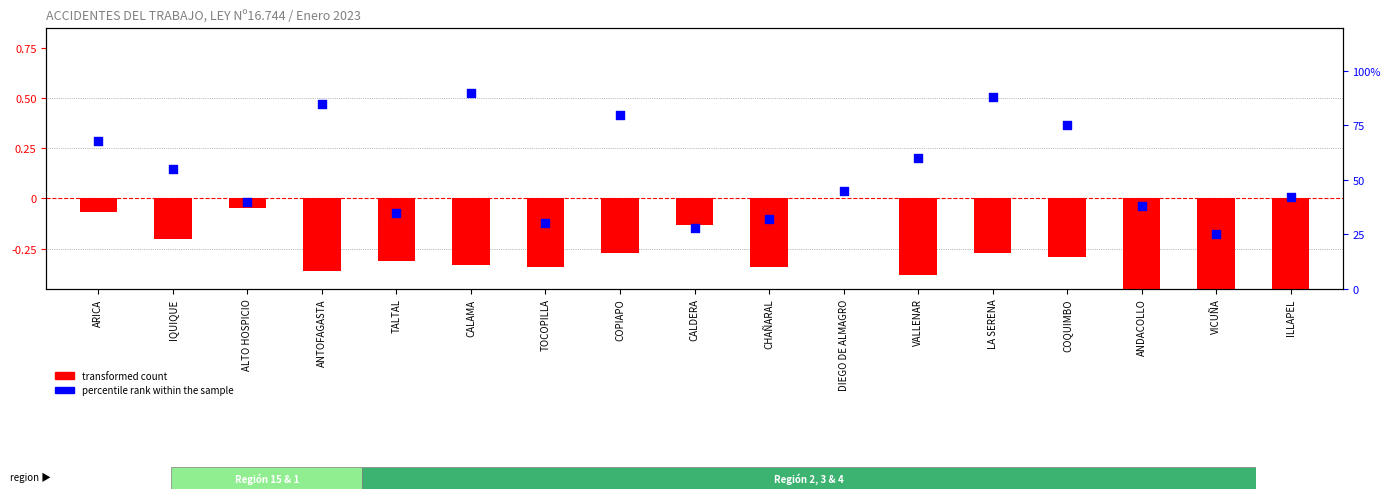

At how many categories does at least one series exceed 81?

3